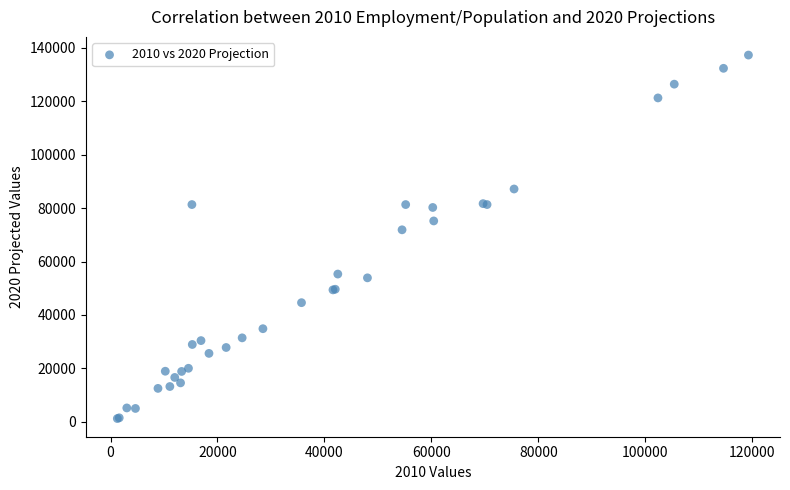

What Y value in the scatter plot is closest to 69259?

71882